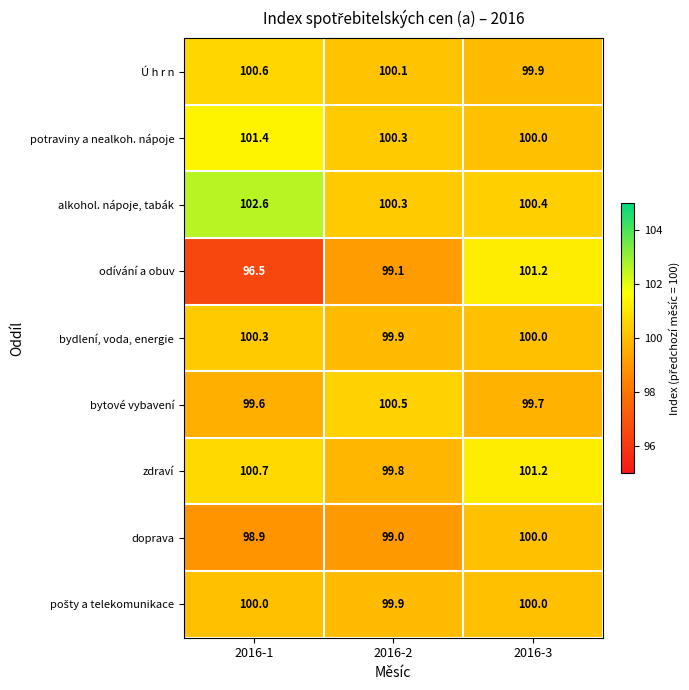

The alkohol. nápoje, tabák series shows 32.8 at 2016-3. True or false?

False